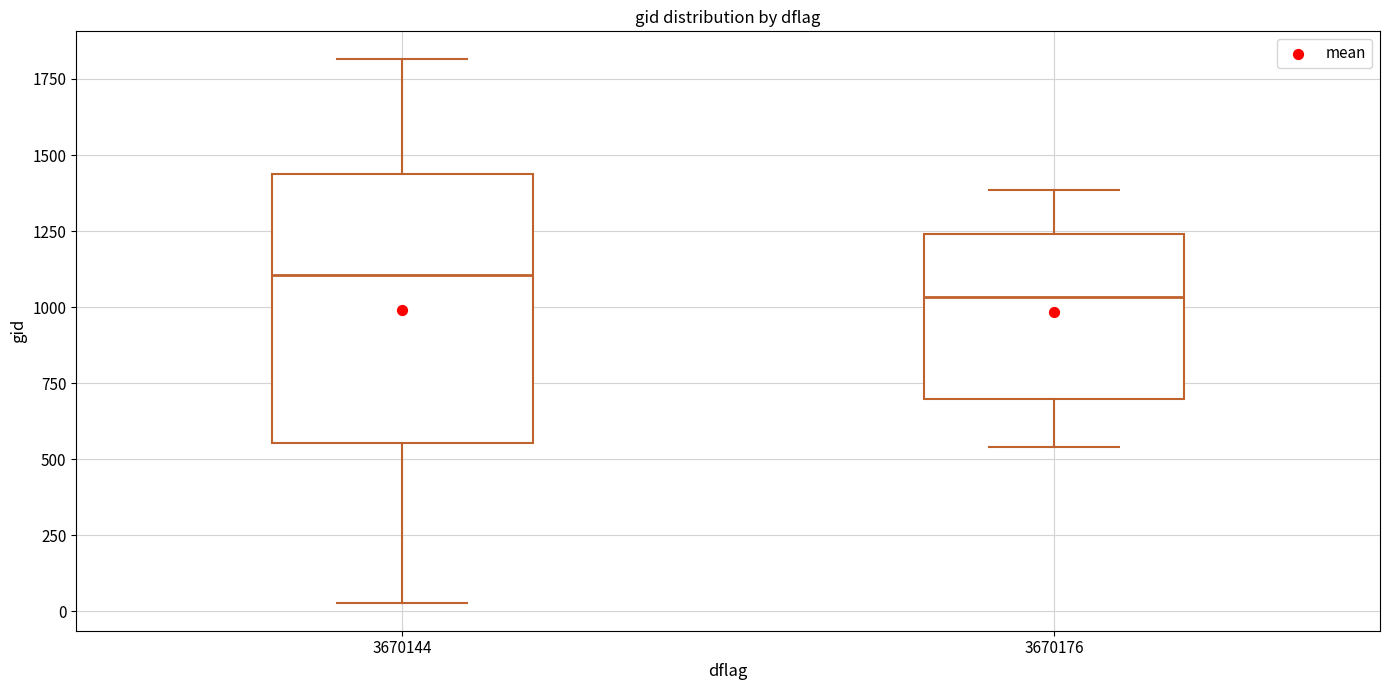

Comparing the boxes themselves (not the whiskers), which one is the tallest?

3670144